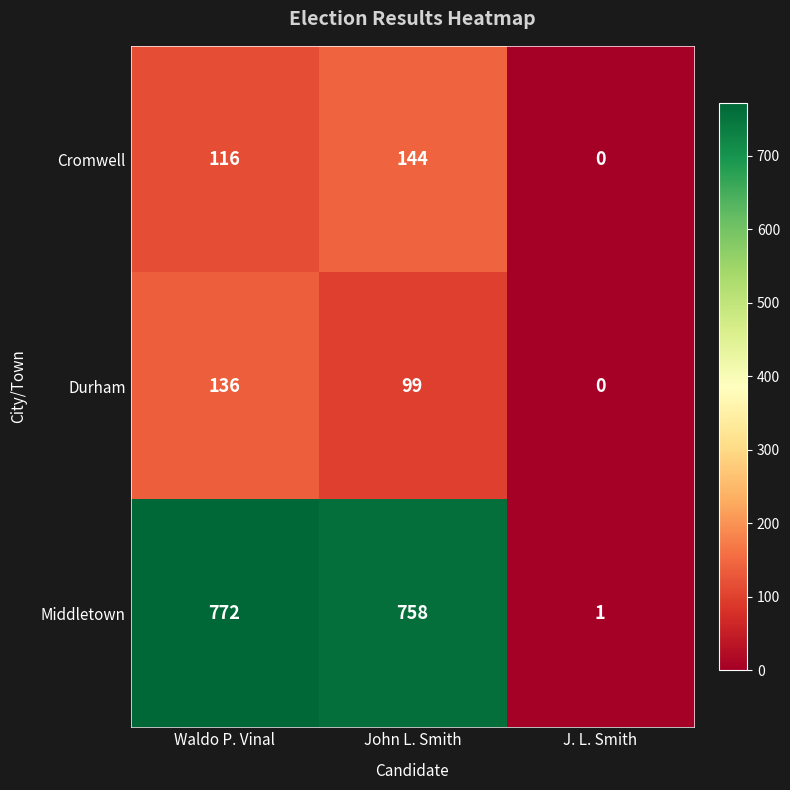

Which label corresponds to the smallest value in the chart?

J. L. Smith